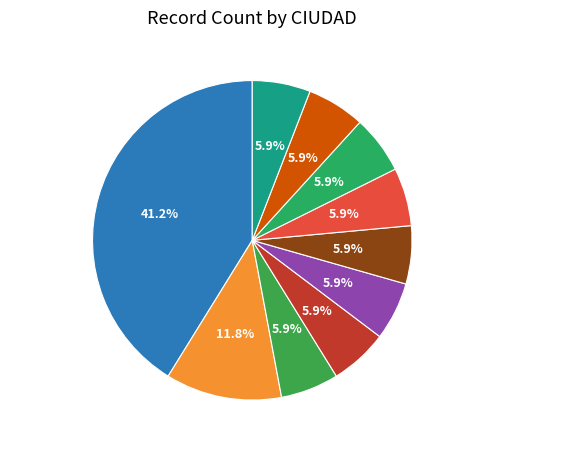

Which has a higher value, VALLEDUPAR or BOGOTA D.C?

BOGOTA D.C